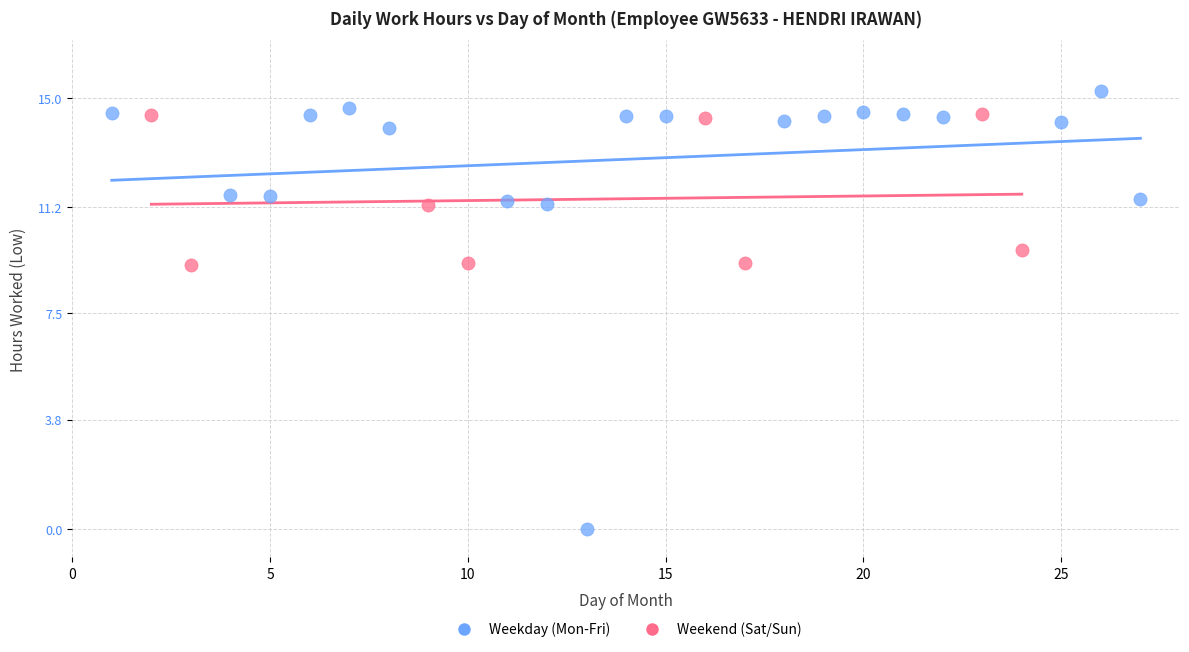

Which series has the widest spread of Y values?

Weekday (Mon-Fri)